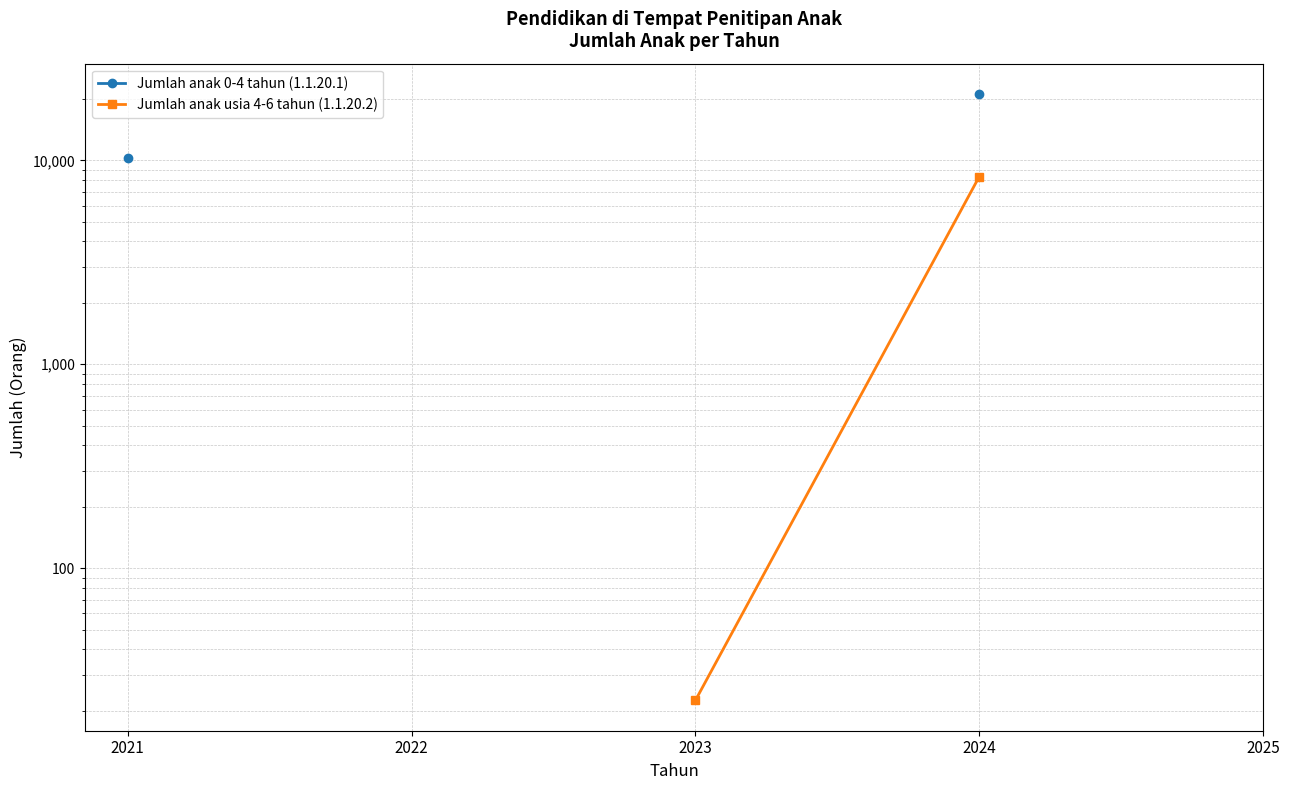

Which has a higher value, 2023 or 2024?

2024